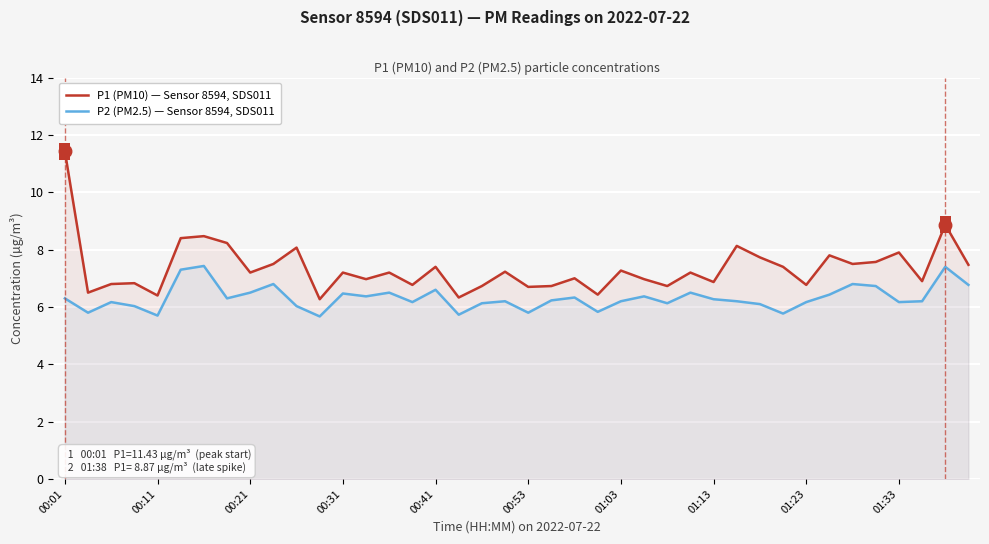

Which series has the widest spread of values?

P1 (PM10) — Sensor 8594, SDS011